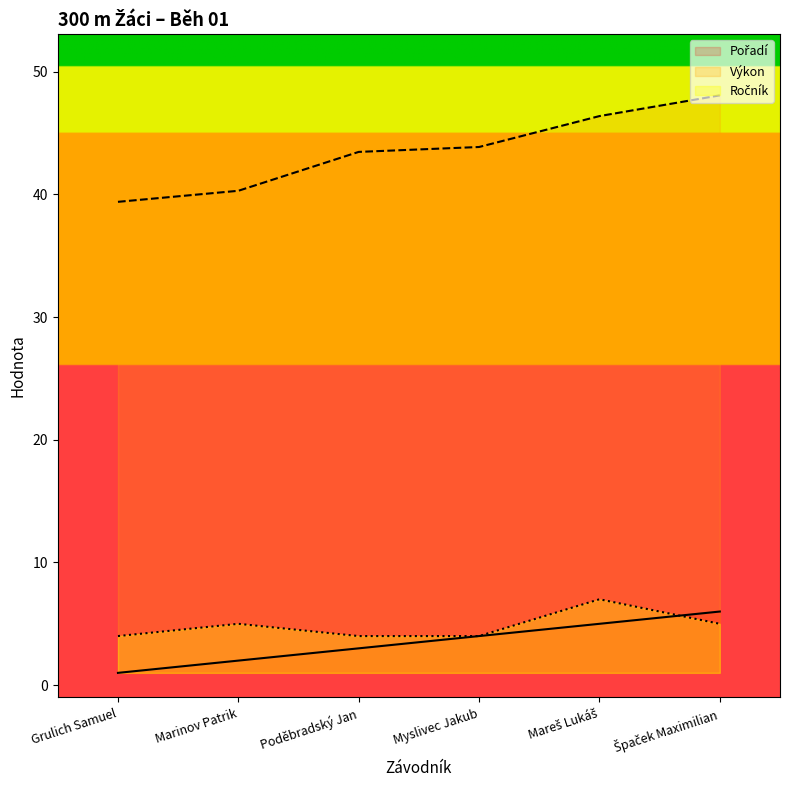

Reading right to left, what are all the values shown in this chart?

Pořadí: 6.0	5.0	4.0	3.0	2.0	1.0
Výkon: 48.1	46.4	43.9	43.5	40.3	39.4
Ročník: 5.0	7.0	4.0	4.0	5.0	4.0